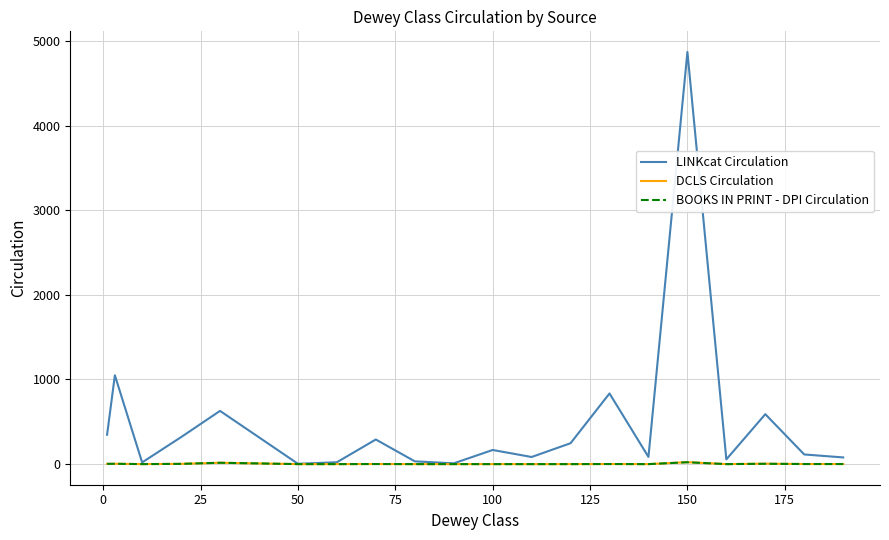

How many lines are shown in the chart?

3